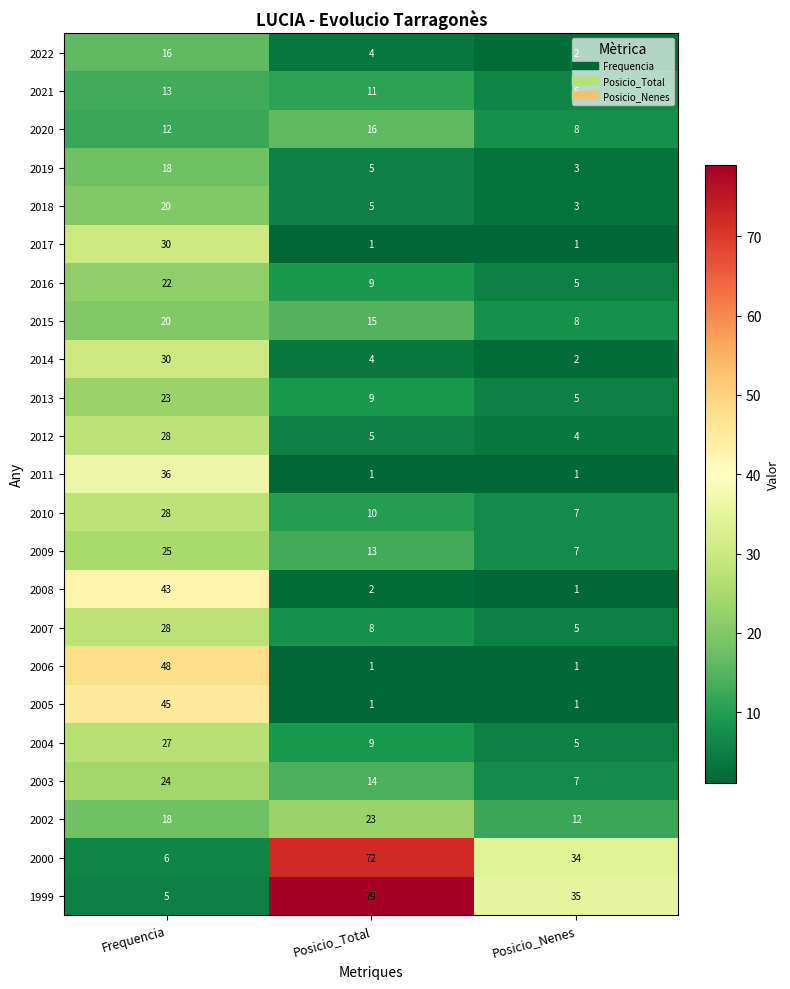

Is the value of 2016 at Posicio_Total greater than the value of 2012 at Posicio_Nenes?

Yes